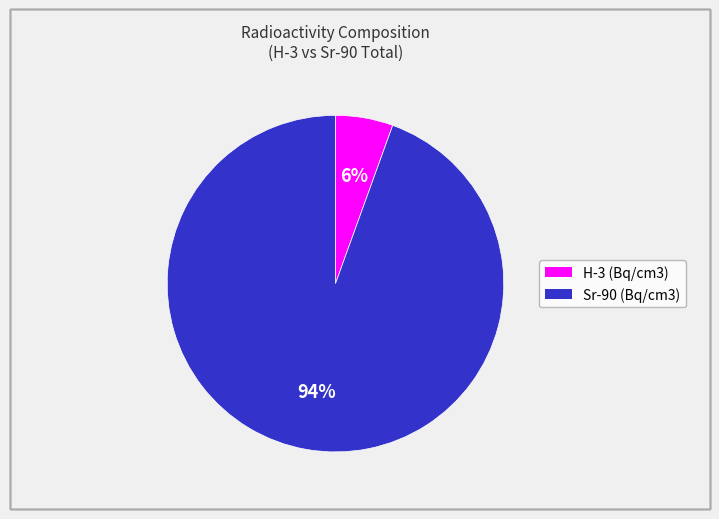

Is there any slice that represents more than half of the pie?

Yes